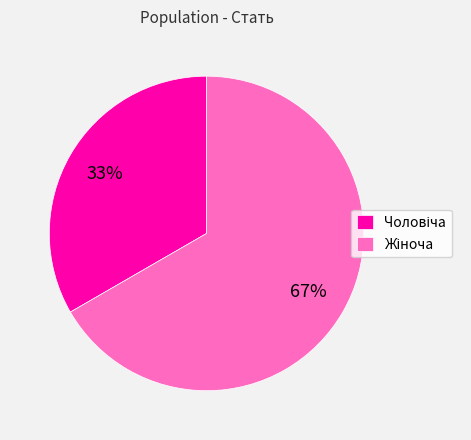

Is there a majority slice in this chart?

Yes